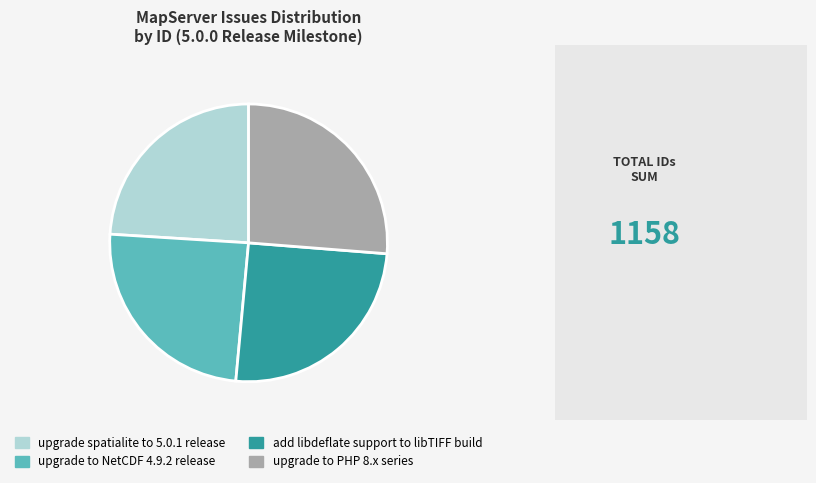

How many segments does this pie chart have?

4